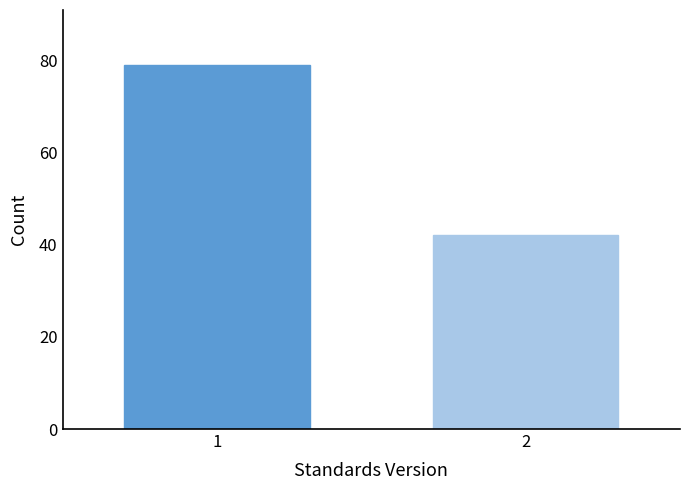

Reading right to left, list all the values displayed in this chart.

2=42	1=79